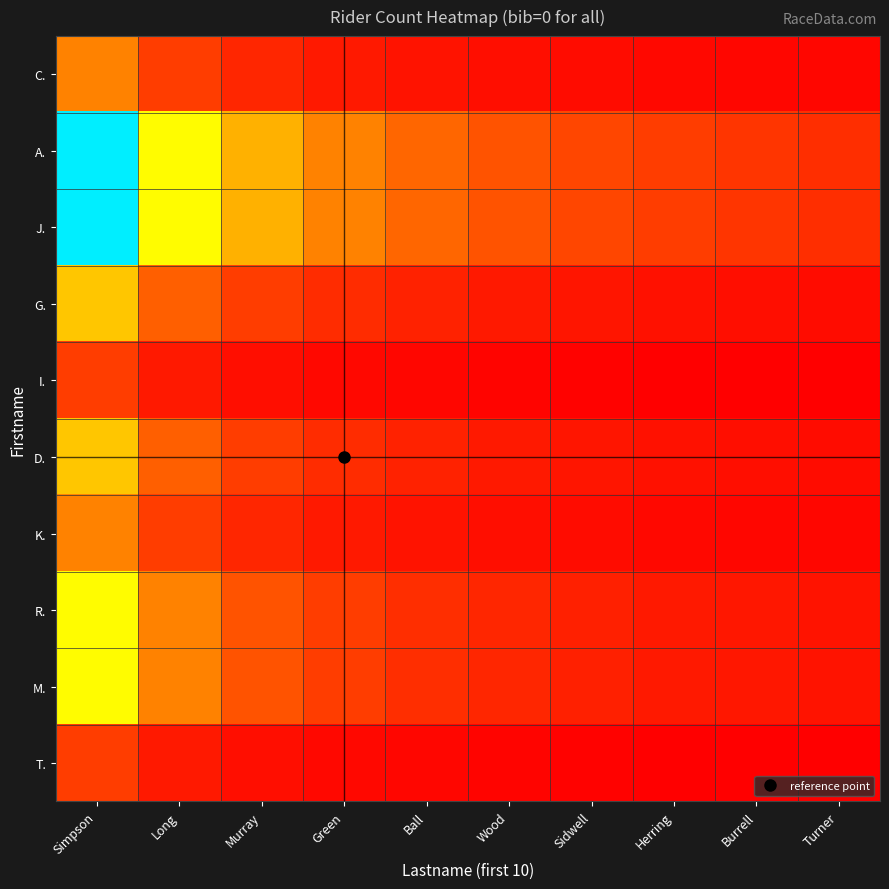

Rank the series by their maximum value, from lowest to highest.

I., T., C., K., G., D., R., M., A., J.